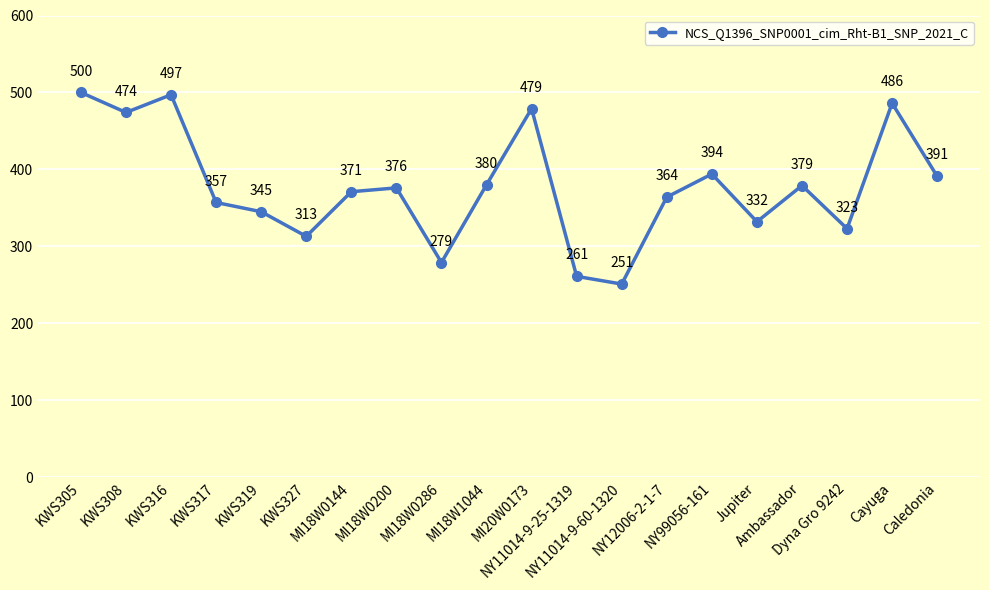

Reading left to right, list all the values displayed in this chart.

500	474	497	357	345	313	371	376	279	380	479	261	251	364	394	332	379	323	486	391